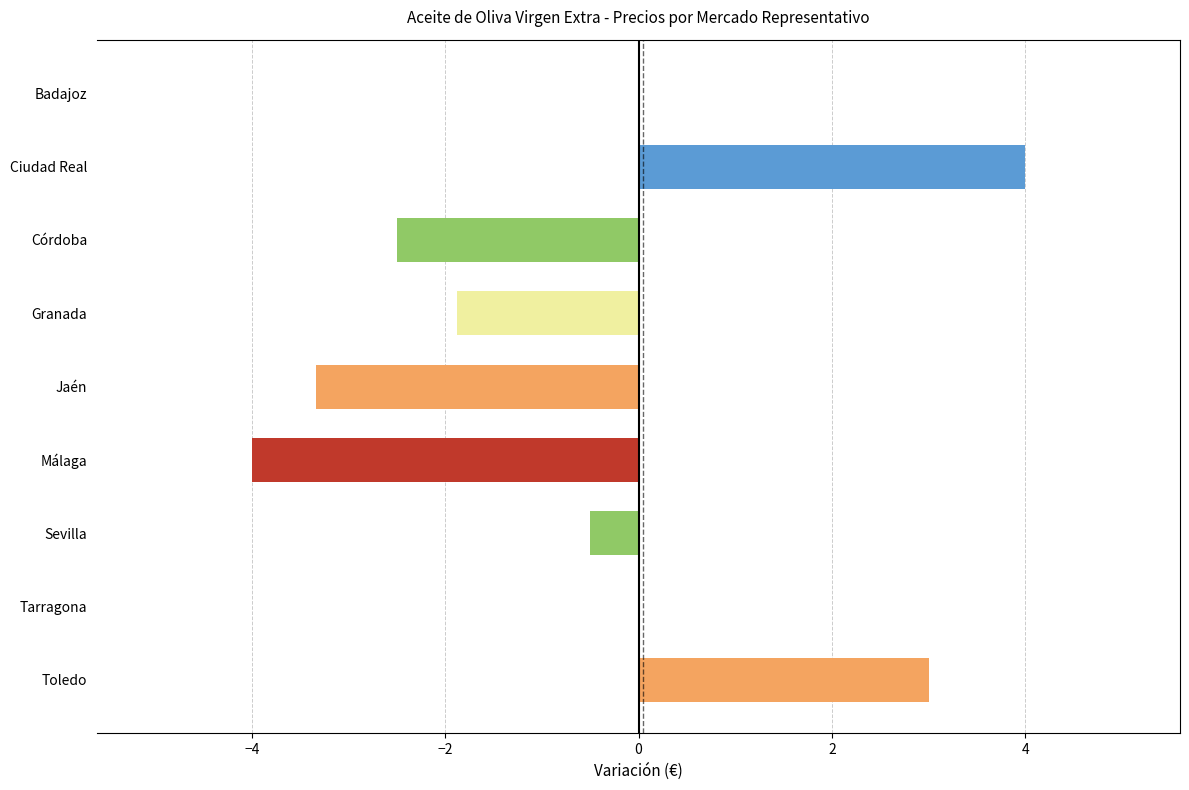

What is the change in value from Ciudad Real to Málaga?

-8.0